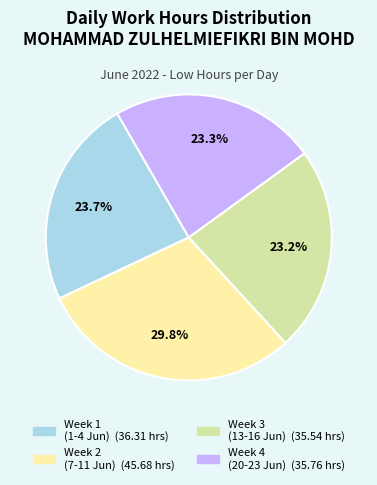

Is there a majority slice in this chart?

No